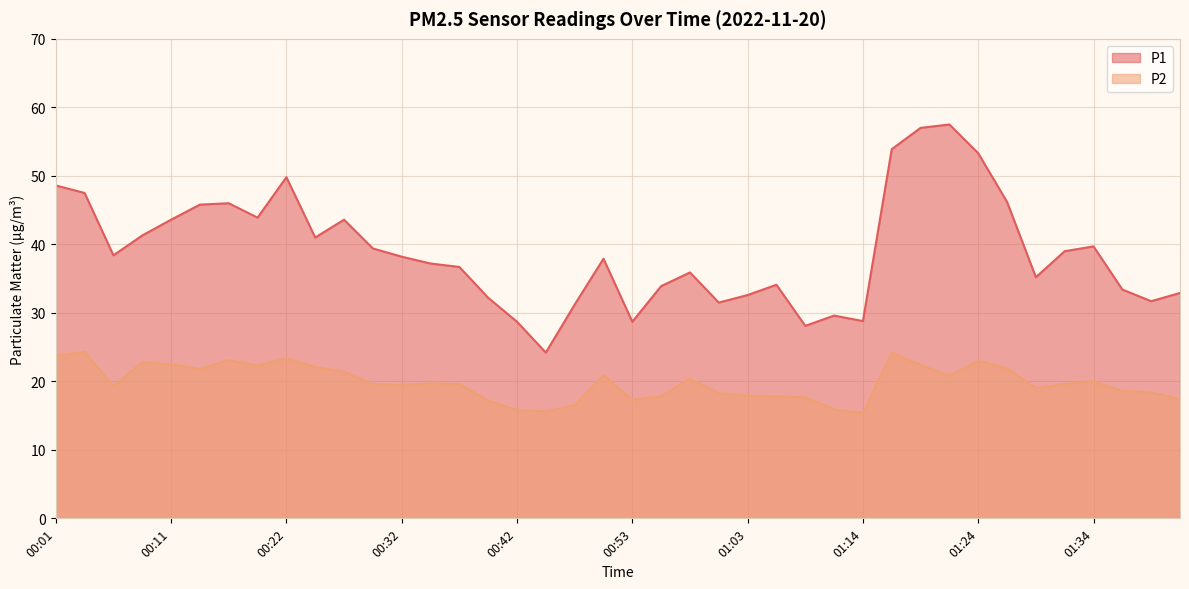

At how many categories does at least one series exceed 52?

4